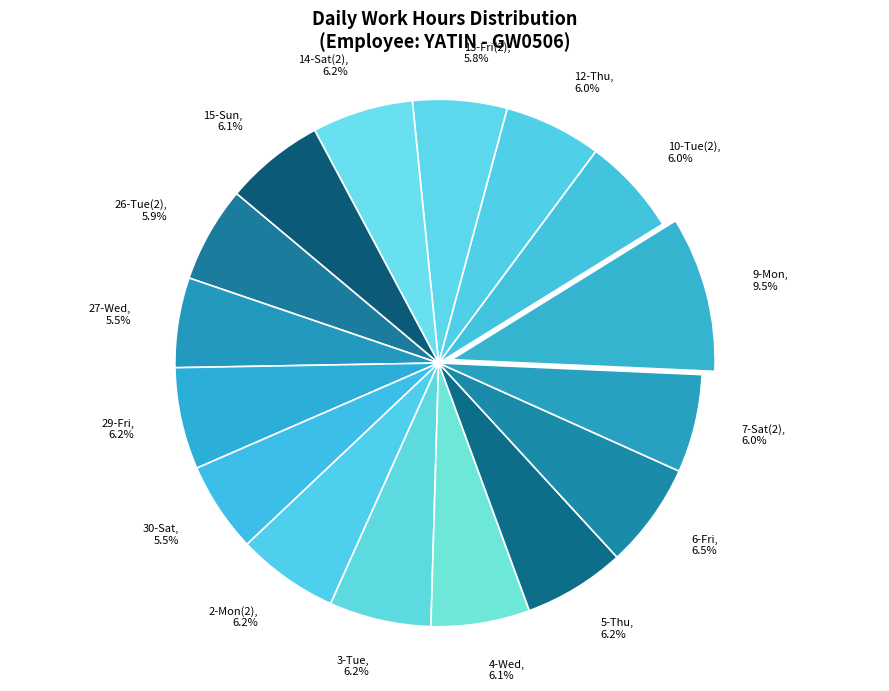

What portion of the pie excludes 6-Fri, 6.5%?

93.5%